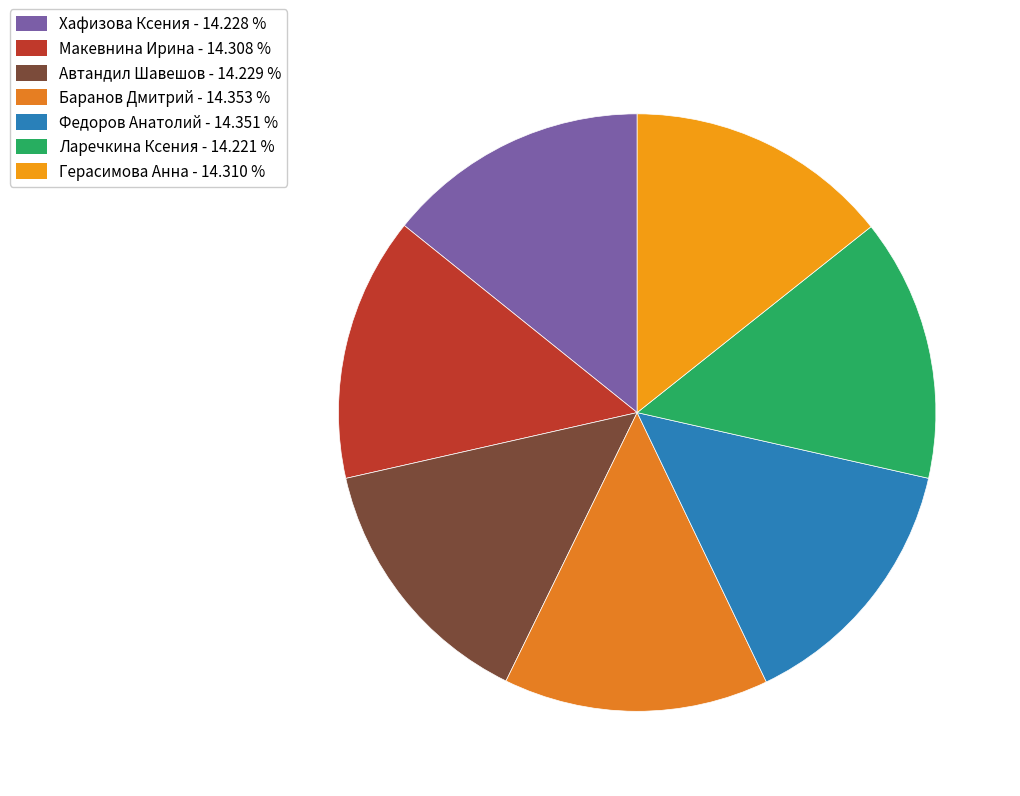

Which has a higher value, Макевнина Ирина or Автандил Шавешов?

Макевнина Ирина